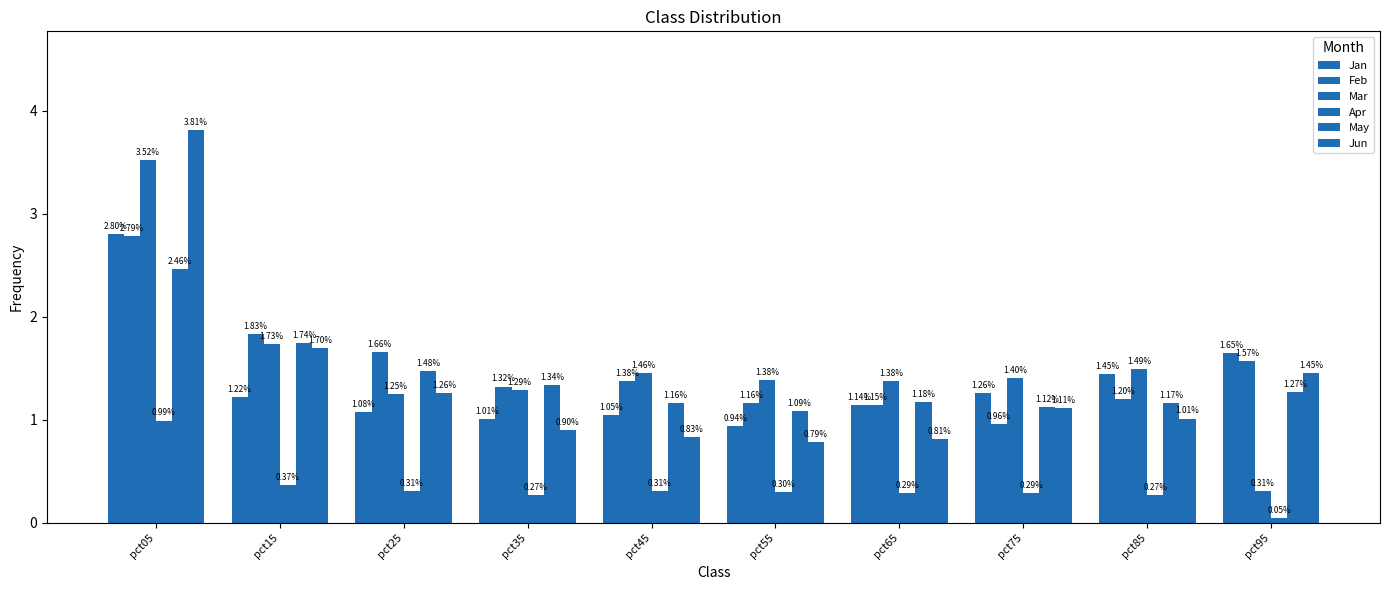

Between pct45 and pct85, which series saw the biggest shift?

Jan